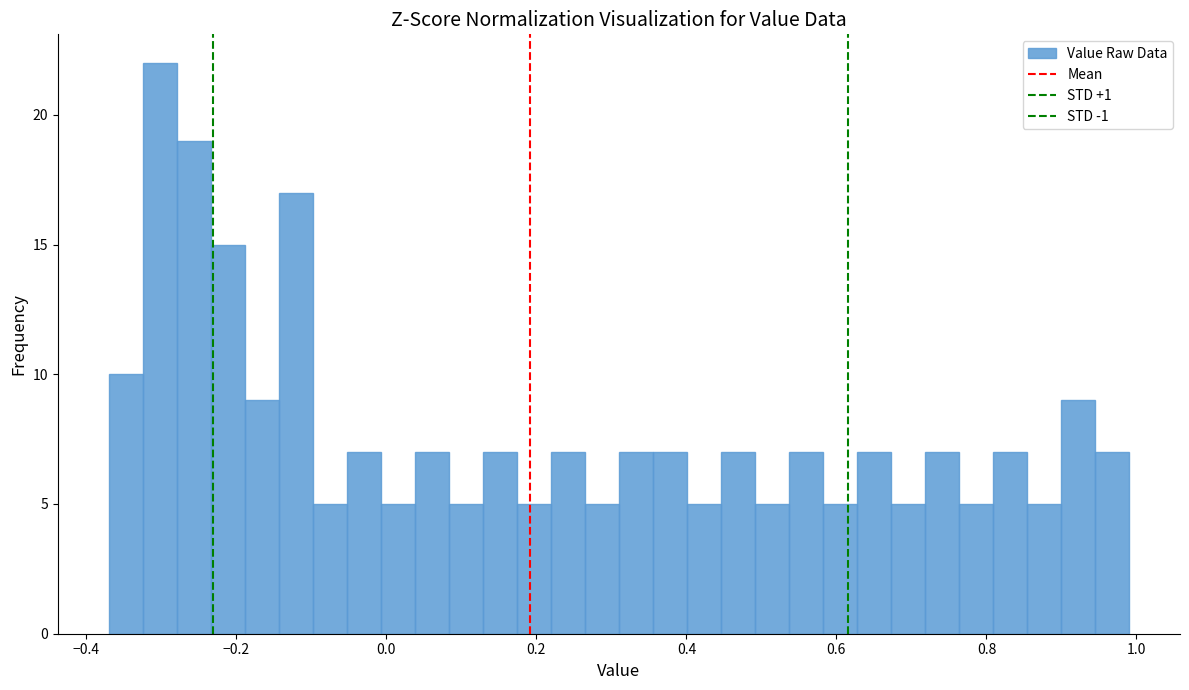

Around what value on the x-axis is the tallest bar? Give the approximate position of its centre, as read against the axis.

-0.30